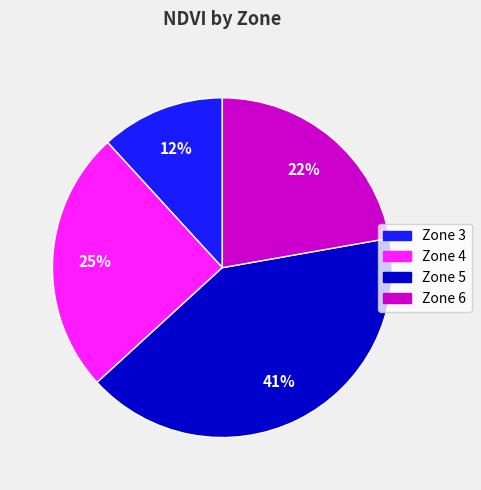

Between Zone 3 and Zone 4, which is larger?

Zone 4